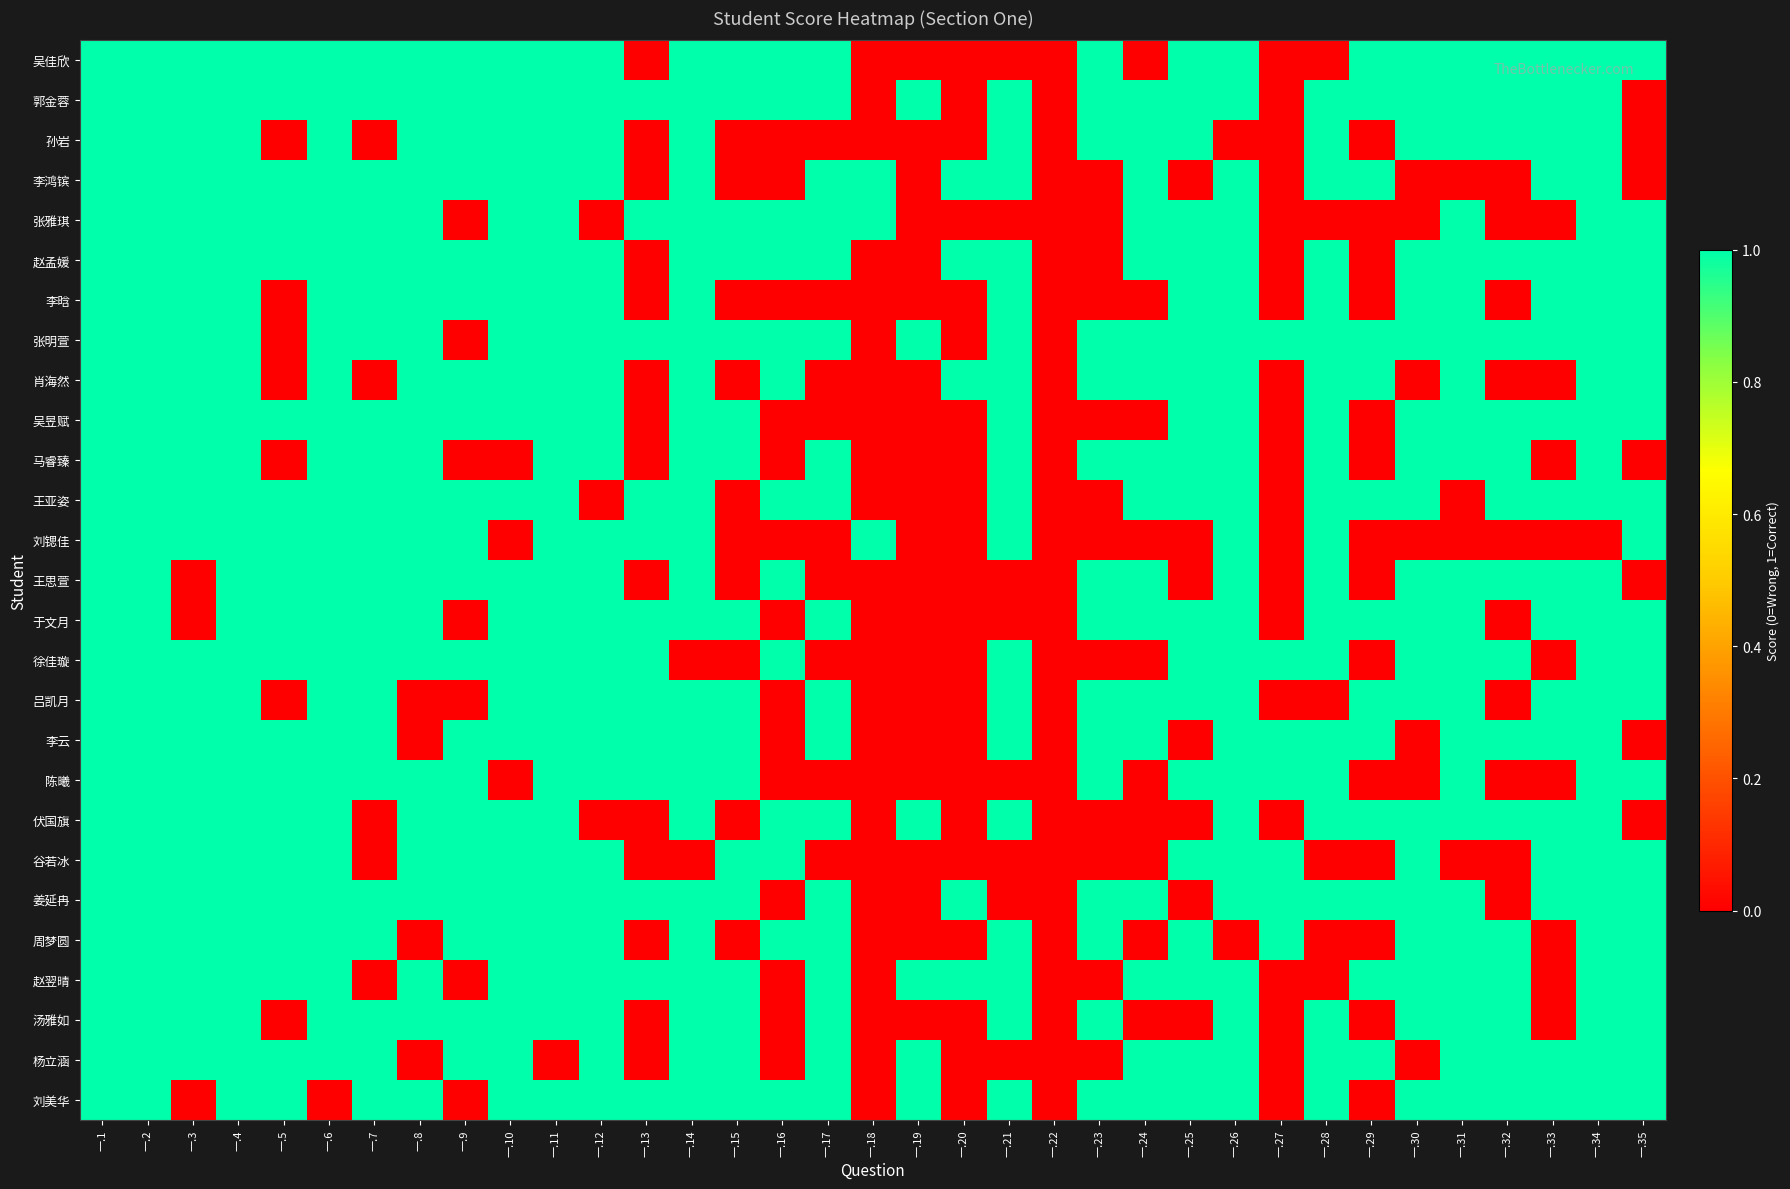

Reading left to right, transcribe all the data shown in this chart.

吴佳欣: 一.1=1	一.2=1	一.3=1	一.4=1	一.5=1	一.6=1	一.7=1	一.8=1	一.9=1	一.10=1	一.11=1	一.12=1	一.13=0	一.14=1	一.15=1	一.16=1	一.17=1	一.18=0	一.19=0	一.20=0	一.21=0	一.22=0	一.23=1	一.24=0	一.25=1	一.26=1	一.27=0	一.28=0	一.29=1	一.30=1	一.31=1	一.32=1	一.33=1	一.34=1	一.35=1
郭金蓉: 一.1=1	一.2=1	一.3=1	一.4=1	一.5=1	一.6=1	一.7=1	一.8=1	一.9=1	一.10=1	一.11=1	一.12=1	一.13=1	一.14=1	一.15=1	一.16=1	一.17=1	一.18=0	一.19=1	一.20=0	一.21=1	一.22=0	一.23=1	一.24=1	一.25=1	一.26=1	一.27=0	一.28=1	一.29=1	一.30=1	一.31=1	一.32=1	一.33=1	一.34=1	一.35=0
孙岩: 一.1=1	一.2=1	一.3=1	一.4=1	一.5=0	一.6=1	一.7=0	一.8=1	一.9=1	一.10=1	一.11=1	一.12=1	一.13=0	一.14=1	一.15=0	一.16=0	一.17=0	一.18=0	一.19=0	一.20=0	一.21=1	一.22=0	一.23=1	一.24=1	一.25=1	一.26=0	一.27=0	一.28=1	一.29=0	一.30=1	一.31=1	一.32=1	一.33=1	一.34=1	一.35=0
李鸿镔: 一.1=1	一.2=1	一.3=1	一.4=1	一.5=1	一.6=1	一.7=1	一.8=1	一.9=1	一.10=1	一.11=1	一.12=1	一.13=0	一.14=1	一.15=0	一.16=0	一.17=1	一.18=1	一.19=0	一.20=1	一.21=1	一.22=0	一.23=0	一.24=1	一.25=0	一.26=1	一.27=0	一.28=1	一.29=1	一.30=0	一.31=0	一.32=0	一.33=1	一.34=1	一.35=0
张雅琪: 一.1=1	一.2=1	一.3=1	一.4=1	一.5=1	一.6=1	一.7=1	一.8=1	一.9=0	一.10=1	一.11=1	一.12=0	一.13=1	一.14=1	一.15=1	一.16=1	一.17=1	一.18=1	一.19=0	一.20=0	一.21=0	一.22=0	一.23=0	一.24=1	一.25=1	一.26=1	一.27=0	一.28=0	一.29=0	一.30=0	一.31=1	一.32=0	一.33=0	一.34=1	一.35=1
赵孟媛: 一.1=1	一.2=1	一.3=1	一.4=1	一.5=1	一.6=1	一.7=1	一.8=1	一.9=1	一.10=1	一.11=1	一.12=1	一.13=0	一.14=1	一.15=1	一.16=1	一.17=1	一.18=0	一.19=0	一.20=1	一.21=1	一.22=0	一.23=0	一.24=1	一.25=1	一.26=1	一.27=0	一.28=1	一.29=0	一.30=1	一.31=1	一.32=1	一.33=1	一.34=1	一.35=1
李晗: 一.1=1	一.2=1	一.3=1	一.4=1	一.5=0	一.6=1	一.7=1	一.8=1	一.9=1	一.10=1	一.11=1	一.12=1	一.13=0	一.14=1	一.15=0	一.16=0	一.17=0	一.18=0	一.19=0	一.20=0	一.21=1	一.22=0	一.23=0	一.24=0	一.25=1	一.26=1	一.27=0	一.28=1	一.29=0	一.30=1	一.31=1	一.32=0	一.33=1	一.34=1	一.35=1
张明萱: 一.1=1	一.2=1	一.3=1	一.4=1	一.5=0	一.6=1	一.7=1	一.8=1	一.9=0	一.10=1	一.11=1	一.12=1	一.13=1	一.14=1	一.15=1	一.16=1	一.17=1	一.18=0	一.19=1	一.20=0	一.21=1	一.22=0	一.23=1	一.24=1	一.25=1	一.26=1	一.27=1	一.28=1	一.29=1	一.30=1	一.31=1	一.32=1	一.33=1	一.34=1	一.35=1
肖海然: 一.1=1	一.2=1	一.3=1	一.4=1	一.5=0	一.6=1	一.7=0	一.8=1	一.9=1	一.10=1	一.11=1	一.12=1	一.13=0	一.14=1	一.15=0	一.16=1	一.17=0	一.18=0	一.19=0	一.20=1	一.21=1	一.22=0	一.23=1	一.24=1	一.25=1	一.26=1	一.27=0	一.28=1	一.29=1	一.30=0	一.31=1	一.32=0	一.33=0	一.34=1	一.35=1
吴昱赋: 一.1=1	一.2=1	一.3=1	一.4=1	一.5=1	一.6=1	一.7=1	一.8=1	一.9=1	一.10=1	一.11=1	一.12=1	一.13=0	一.14=1	一.15=1	一.16=0	一.17=0	一.18=0	一.19=0	一.20=0	一.21=1	一.22=0	一.23=0	一.24=0	一.25=1	一.26=1	一.27=0	一.28=1	一.29=0	一.30=1	一.31=1	一.32=1	一.33=1	一.34=1	一.35=1
马睿臻: 一.1=1	一.2=1	一.3=1	一.4=1	一.5=0	一.6=1	一.7=1	一.8=1	一.9=0	一.10=0	一.11=1	一.12=1	一.13=0	一.14=1	一.15=1	一.16=0	一.17=1	一.18=0	一.19=0	一.20=0	一.21=1	一.22=0	一.23=1	一.24=1	一.25=1	一.26=1	一.27=0	一.28=1	一.29=0	一.30=1	一.31=1	一.32=1	一.33=0	一.34=1	一.35=0
王亚姿: 一.1=1	一.2=1	一.3=1	一.4=1	一.5=1	一.6=1	一.7=1	一.8=1	一.9=1	一.10=1	一.11=1	一.12=0	一.13=1	一.14=1	一.15=0	一.16=1	一.17=1	一.18=0	一.19=0	一.20=0	一.21=1	一.22=0	一.23=0	一.24=1	一.25=1	一.26=1	一.27=0	一.28=1	一.29=1	一.30=1	一.31=0	一.32=1	一.33=1	一.34=1	一.35=1
刘锶佳: 一.1=1	一.2=1	一.3=1	一.4=1	一.5=1	一.6=1	一.7=1	一.8=1	一.9=1	一.10=0	一.11=1	一.12=1	一.13=1	一.14=1	一.15=0	一.16=0	一.17=0	一.18=1	一.19=0	一.20=0	一.21=1	一.22=0	一.23=0	一.24=0	一.25=0	一.26=1	一.27=0	一.28=1	一.29=0	一.30=0	一.31=0	一.32=0	一.33=0	一.34=0	一.35=1
王思萱: 一.1=1	一.2=1	一.3=0	一.4=1	一.5=1	一.6=1	一.7=1	一.8=1	一.9=1	一.10=1	一.11=1	一.12=1	一.13=0	一.14=1	一.15=0	一.16=1	一.17=0	一.18=0	一.19=0	一.20=0	一.21=0	一.22=0	一.23=1	一.24=1	一.25=0	一.26=1	一.27=0	一.28=1	一.29=0	一.30=1	一.31=1	一.32=1	一.33=1	一.34=1	一.35=0
于文月: 一.1=1	一.2=1	一.3=0	一.4=1	一.5=1	一.6=1	一.7=1	一.8=1	一.9=0	一.10=1	一.11=1	一.12=1	一.13=1	一.14=1	一.15=1	一.16=0	一.17=1	一.18=0	一.19=0	一.20=0	一.21=0	一.22=0	一.23=1	一.24=1	一.25=1	一.26=1	一.27=0	一.28=1	一.29=1	一.30=1	一.31=1	一.32=0	一.33=1	一.34=1	一.35=1
徐佳璇: 一.1=1	一.2=1	一.3=1	一.4=1	一.5=1	一.6=1	一.7=1	一.8=1	一.9=1	一.10=1	一.11=1	一.12=1	一.13=1	一.14=0	一.15=0	一.16=1	一.17=0	一.18=0	一.19=0	一.20=0	一.21=1	一.22=0	一.23=0	一.24=0	一.25=1	一.26=1	一.27=1	一.28=1	一.29=0	一.30=1	一.31=1	一.32=1	一.33=0	一.34=1	一.35=1
吕凯月: 一.1=1	一.2=1	一.3=1	一.4=1	一.5=0	一.6=1	一.7=1	一.8=0	一.9=0	一.10=1	一.11=1	一.12=1	一.13=1	一.14=1	一.15=1	一.16=0	一.17=1	一.18=0	一.19=0	一.20=0	一.21=1	一.22=0	一.23=1	一.24=1	一.25=1	一.26=1	一.27=0	一.28=0	一.29=1	一.30=1	一.31=1	一.32=0	一.33=1	一.34=1	一.35=1
李云: 一.1=1	一.2=1	一.3=1	一.4=1	一.5=1	一.6=1	一.7=1	一.8=0	一.9=1	一.10=1	一.11=1	一.12=1	一.13=1	一.14=1	一.15=1	一.16=0	一.17=1	一.18=0	一.19=0	一.20=0	一.21=1	一.22=0	一.23=1	一.24=1	一.25=0	一.26=1	一.27=1	一.28=1	一.29=1	一.30=0	一.31=1	一.32=1	一.33=1	一.34=1	一.35=0
陈曦: 一.1=1	一.2=1	一.3=1	一.4=1	一.5=1	一.6=1	一.7=1	一.8=1	一.9=1	一.10=0	一.11=1	一.12=1	一.13=1	一.14=1	一.15=1	一.16=0	一.17=0	一.18=0	一.19=0	一.20=0	一.21=0	一.22=0	一.23=1	一.24=0	一.25=1	一.26=1	一.27=1	一.28=1	一.29=0	一.30=0	一.31=1	一.32=0	一.33=0	一.34=1	一.35=1
伏国旗: 一.1=1	一.2=1	一.3=1	一.4=1	一.5=1	一.6=1	一.7=0	一.8=1	一.9=1	一.10=1	一.11=1	一.12=0	一.13=0	一.14=1	一.15=0	一.16=1	一.17=1	一.18=0	一.19=1	一.20=0	一.21=1	一.22=0	一.23=0	一.24=0	一.25=0	一.26=1	一.27=0	一.28=1	一.29=1	一.30=1	一.31=1	一.32=1	一.33=1	一.34=1	一.35=0
谷若冰: 一.1=1	一.2=1	一.3=1	一.4=1	一.5=1	一.6=1	一.7=0	一.8=1	一.9=1	一.10=1	一.11=1	一.12=1	一.13=0	一.14=0	一.15=1	一.16=1	一.17=0	一.18=0	一.19=0	一.20=0	一.21=0	一.22=0	一.23=0	一.24=0	一.25=1	一.26=1	一.27=1	一.28=0	一.29=0	一.30=1	一.31=0	一.32=0	一.33=1	一.34=1	一.35=1
姜延冉: 一.1=1	一.2=1	一.3=1	一.4=1	一.5=1	一.6=1	一.7=1	一.8=1	一.9=1	一.10=1	一.11=1	一.12=1	一.13=1	一.14=1	一.15=1	一.16=0	一.17=1	一.18=0	一.19=0	一.20=1	一.21=0	一.22=0	一.23=1	一.24=1	一.25=0	一.26=1	一.27=1	一.28=1	一.29=1	一.30=1	一.31=1	一.32=0	一.33=1	一.34=1	一.35=1
周梦圆: 一.1=1	一.2=1	一.3=1	一.4=1	一.5=1	一.6=1	一.7=1	一.8=0	一.9=1	一.10=1	一.11=1	一.12=1	一.13=0	一.14=1	一.15=0	一.16=1	一.17=1	一.18=0	一.19=0	一.20=0	一.21=1	一.22=0	一.23=1	一.24=0	一.25=1	一.26=0	一.27=1	一.28=0	一.29=0	一.30=1	一.31=1	一.32=1	一.33=0	一.34=1	一.35=1
赵翌晴: 一.1=1	一.2=1	一.3=1	一.4=1	一.5=1	一.6=1	一.7=0	一.8=1	一.9=0	一.10=1	一.11=1	一.12=1	一.13=1	一.14=1	一.15=1	一.16=0	一.17=1	一.18=0	一.19=1	一.20=1	一.21=1	一.22=0	一.23=0	一.24=1	一.25=1	一.26=1	一.27=0	一.28=0	一.29=1	一.30=1	一.31=1	一.32=1	一.33=0	一.34=1	一.35=1
汤雅如: 一.1=1	一.2=1	一.3=1	一.4=1	一.5=0	一.6=1	一.7=1	一.8=1	一.9=1	一.10=1	一.11=1	一.12=1	一.13=0	一.14=1	一.15=1	一.16=0	一.17=1	一.18=0	一.19=0	一.20=0	一.21=1	一.22=0	一.23=1	一.24=0	一.25=0	一.26=1	一.27=0	一.28=1	一.29=0	一.30=1	一.31=1	一.32=1	一.33=0	一.34=1	一.35=1
杨立涵: 一.1=1	一.2=1	一.3=1	一.4=1	一.5=1	一.6=1	一.7=1	一.8=0	一.9=1	一.10=1	一.11=0	一.12=1	一.13=0	一.14=1	一.15=1	一.16=0	一.17=1	一.18=0	一.19=1	一.20=0	一.21=0	一.22=0	一.23=0	一.24=1	一.25=1	一.26=1	一.27=0	一.28=1	一.29=1	一.30=0	一.31=1	一.32=1	一.33=1	一.34=1	一.35=1
刘美华: 一.1=1	一.2=1	一.3=0	一.4=1	一.5=1	一.6=0	一.7=1	一.8=1	一.9=0	一.10=1	一.11=1	一.12=1	一.13=1	一.14=1	一.15=1	一.16=1	一.17=1	一.18=0	一.19=1	一.20=0	一.21=1	一.22=0	一.23=1	一.24=1	一.25=1	一.26=1	一.27=0	一.28=1	一.29=0	一.30=1	一.31=1	一.32=1	一.33=1	一.34=1	一.35=1